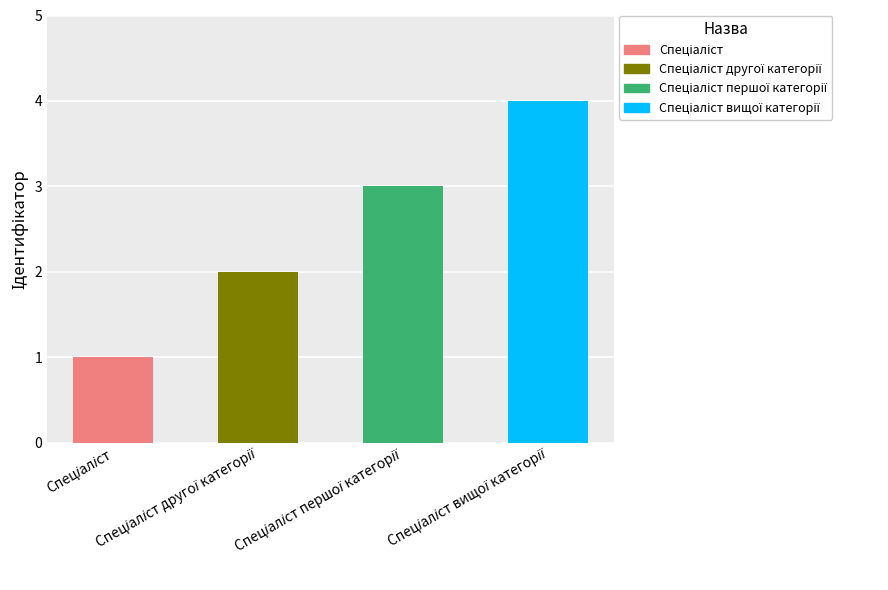

Are the bars horizontal?

No